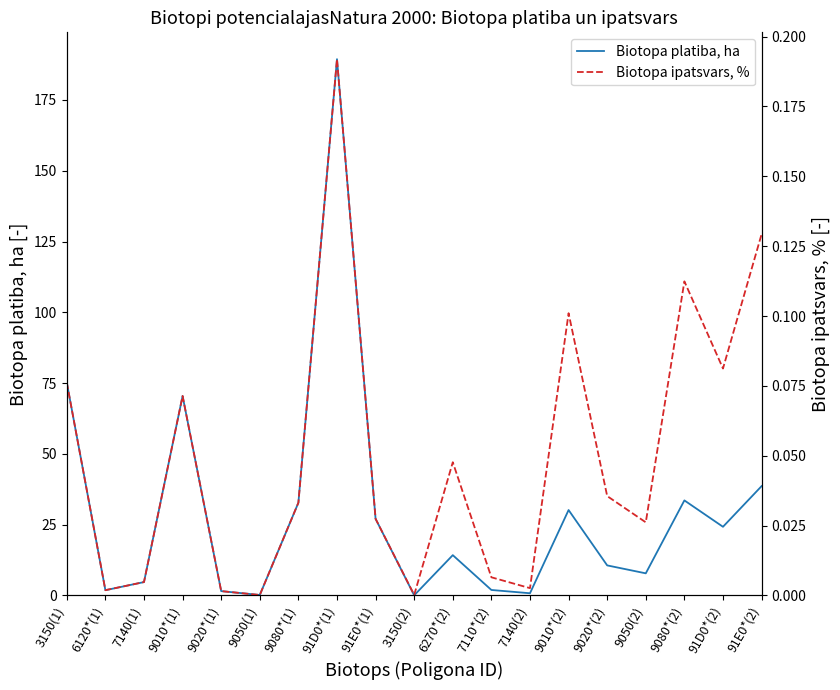

Does the chart have visible grid lines?

No